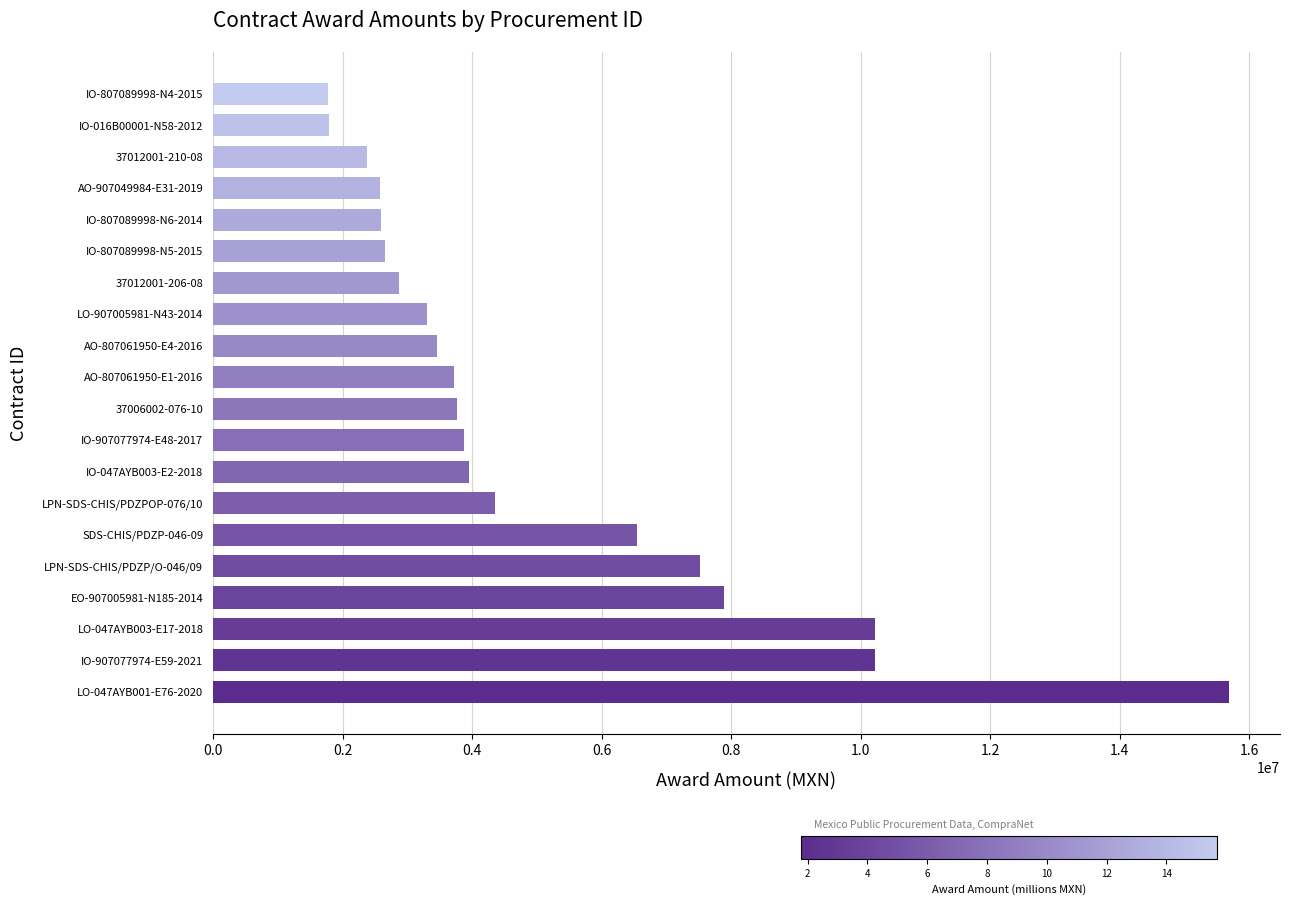

What is the ratio of the value at SDS-CHIS/PDZP-046-09 to the value at LPN-SDS-CHIS/PDZP/O-046/09?

0.9